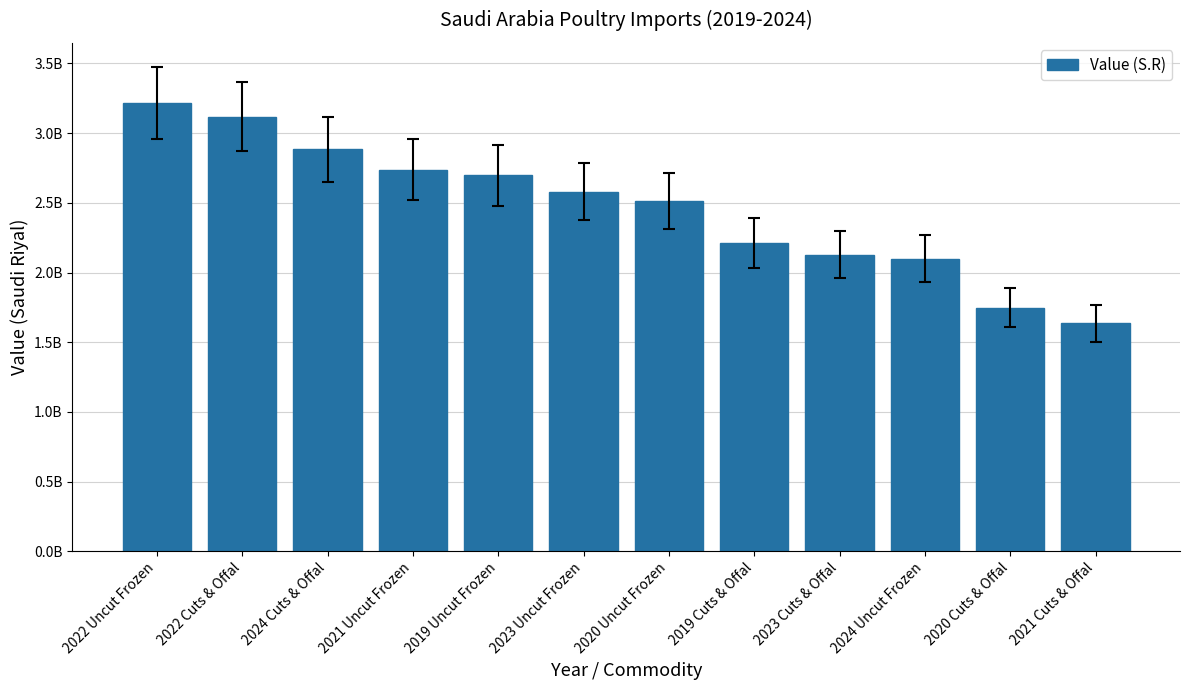

What is the greatest value displayed?

3216648699